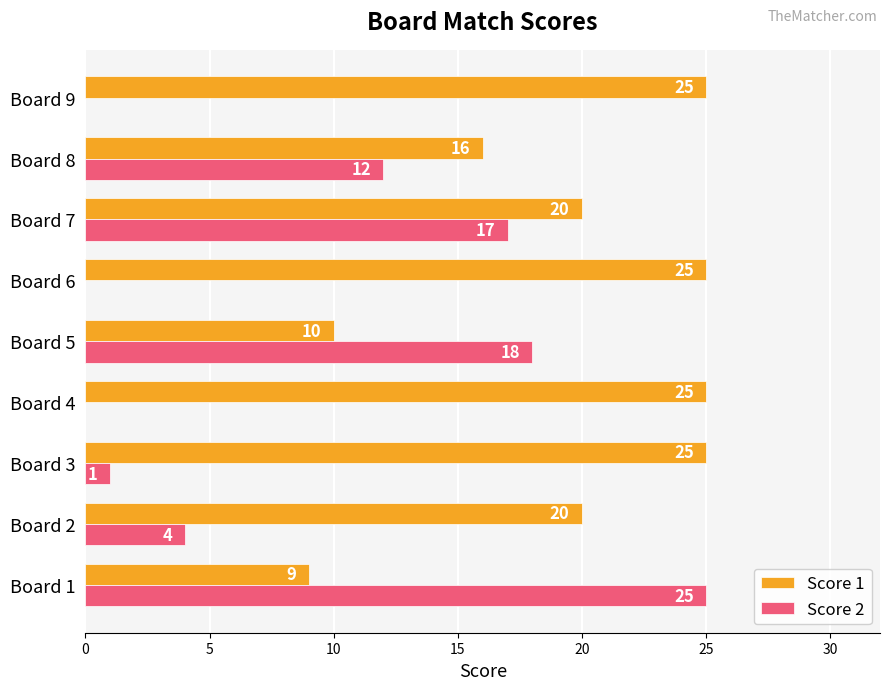

True or false: Score 2 has a value of 0 at Board 9.

True